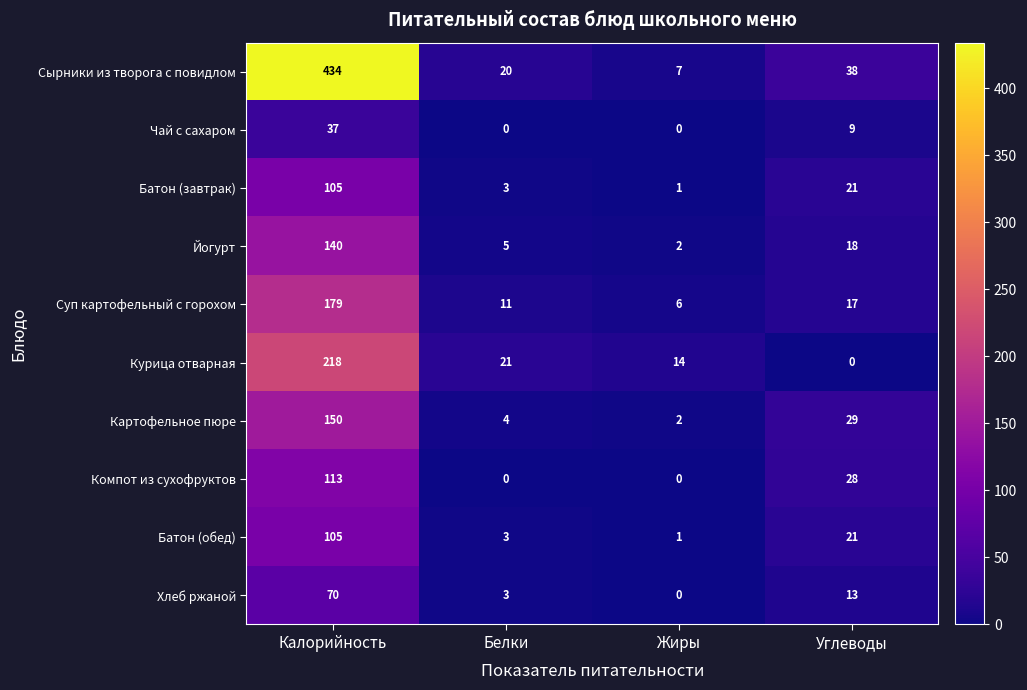

Where is Суп картофельный с горохом nearest to the value 92?

Углеводы